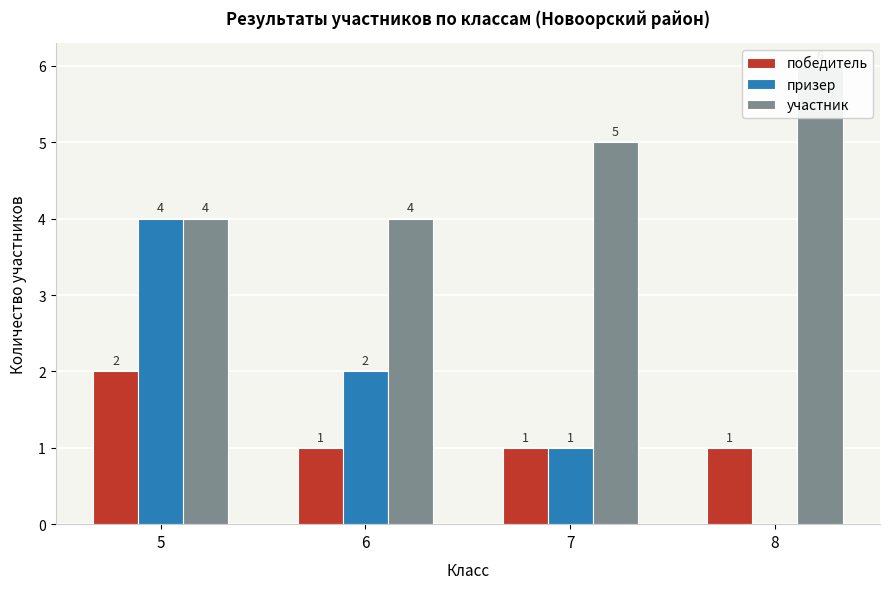

What is the value of the победитель bar at the 4th from the left?

1